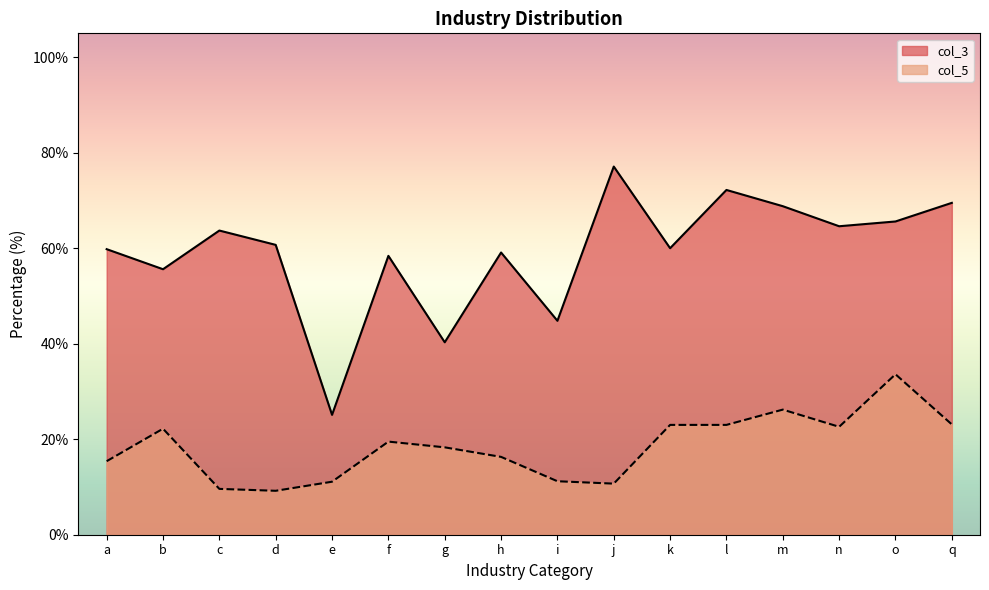

Reading right to left, transcribe all the data shown in this chart.

col_3: 69.5	65.6	64.6	68.8	72.2	60.0	77.1	44.8	59.1	40.3	58.4	25.1	60.7	63.7	55.6	59.8
col_5: 23.1	33.6	22.6	26.2	23.0	23.0	10.7	11.2	16.3	18.3	19.5	11.1	9.2	9.6	22.2	15.4